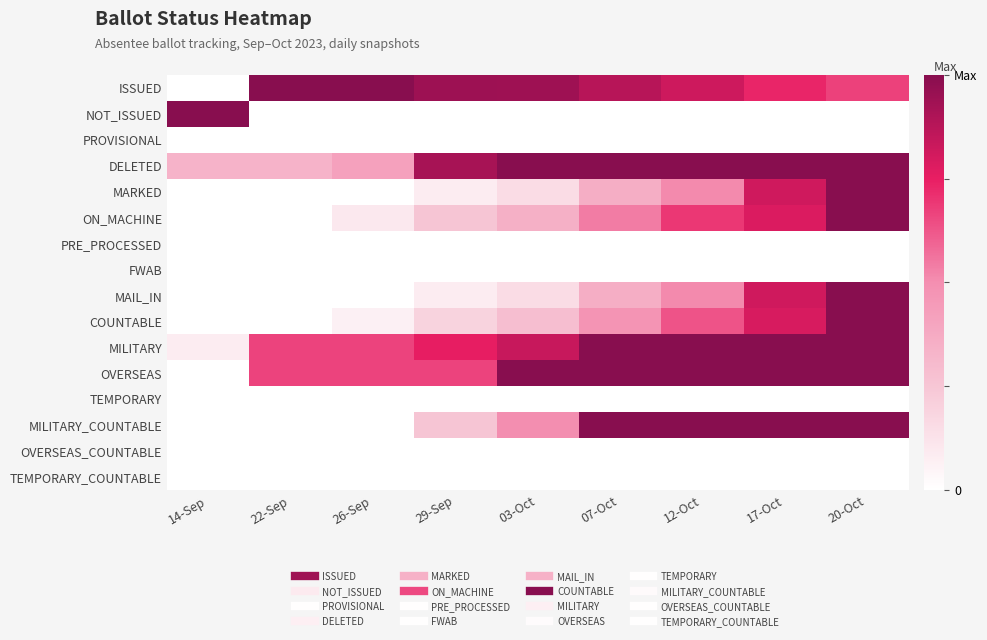

List the series in order of their peak value, highest first.

ISSUED, NOT_ISSUED, DELETED, MARKED, ON_MACHINE, MAIL_IN, COUNTABLE, MILITARY, OVERSEAS, MILITARY_COUNTABLE, PROVISIONAL, PRE_PROCESSED, FWAB, TEMPORARY, OVERSEAS_COUNTABLE, TEMPORARY_COUNTABLE